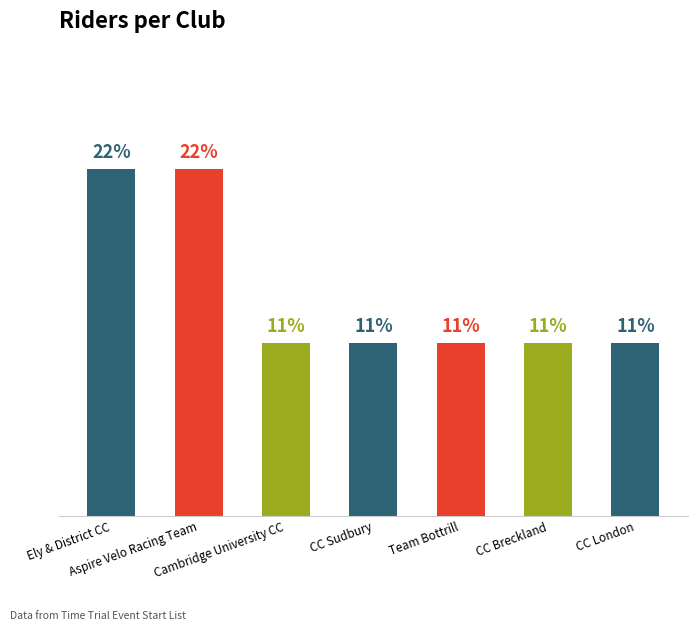

Reading left to right, what are all the values shown in this chart?

Ely & District CC=2	Aspire Velo Racing Team=2	Cambridge University CC=1	CC Sudbury=1	Team Bottrill=1	CC Breckland=1	CC London=1